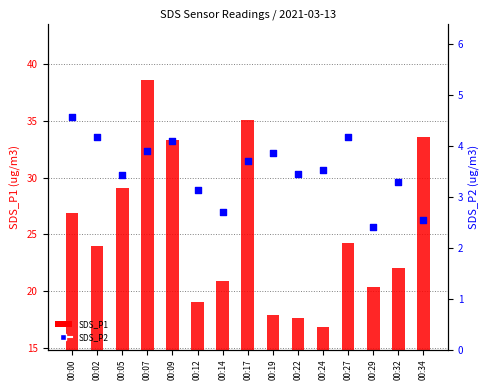

Which series contains the highest Y value?

SDS_P1